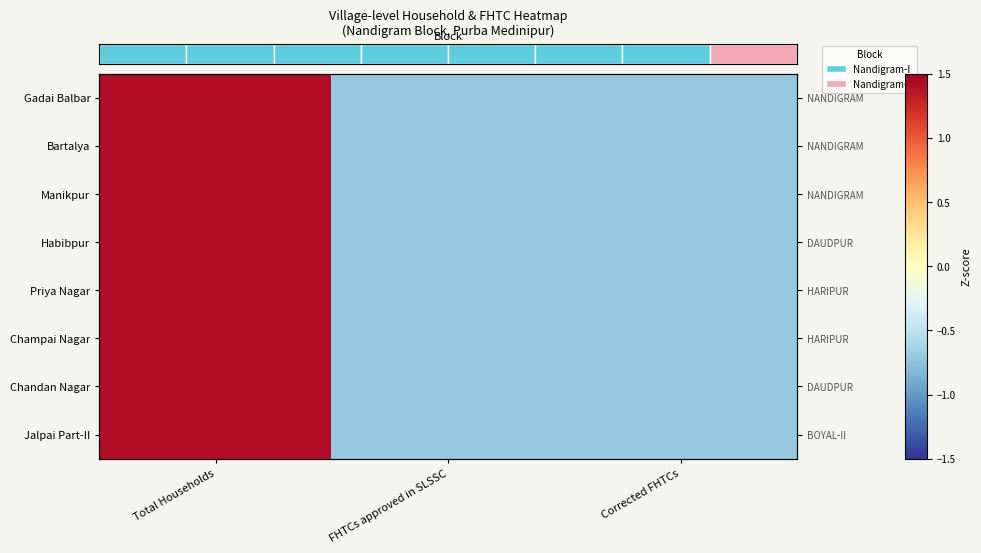

Which has a higher value, FHTCs approved in SLSSC or Corrected FHTCs?

FHTCs approved in SLSSC